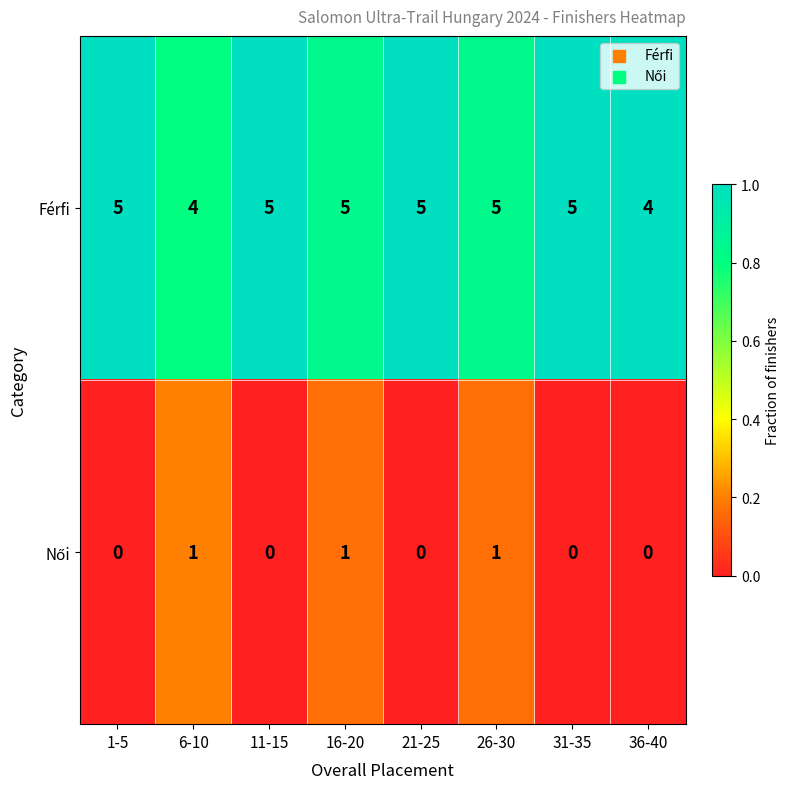

Is it true that Férfi equals 5 at 16-20?

True